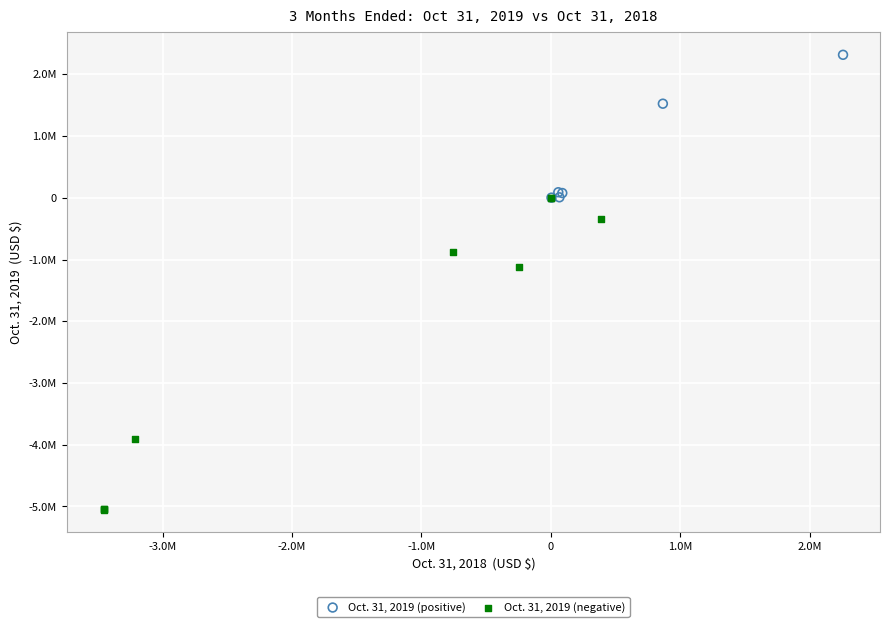

Which series has the widest spread of Y values?

Oct. 31, 2019 (negative)